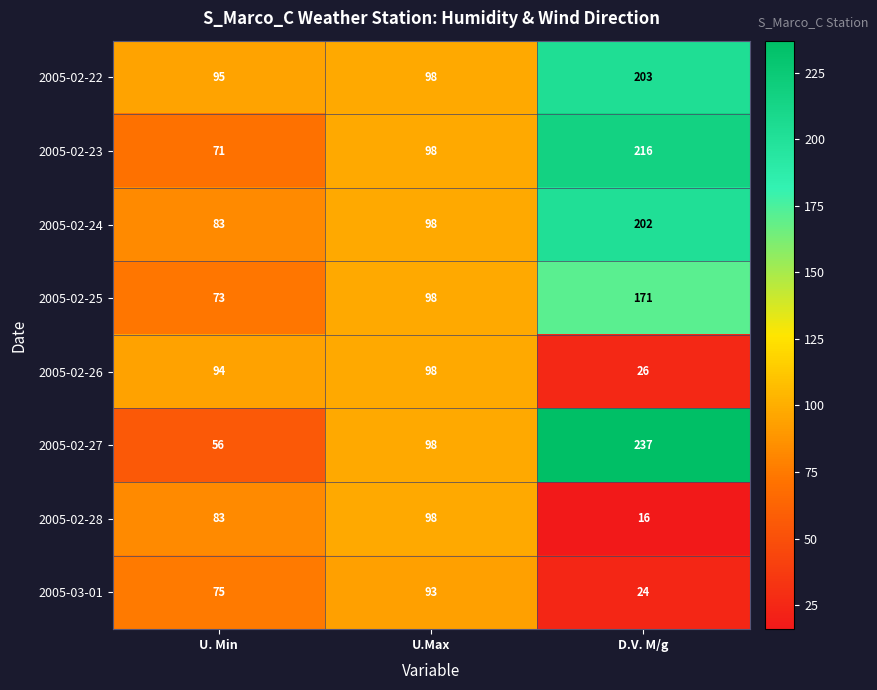

What value does the 2005-02-28 series have at D.V. M/g, to the nearest 10?

20